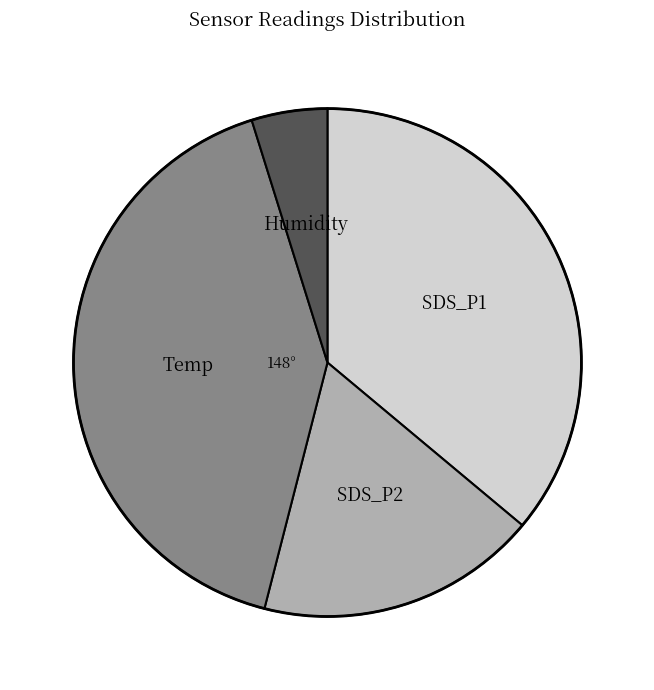

Does any single category account for the majority?

No